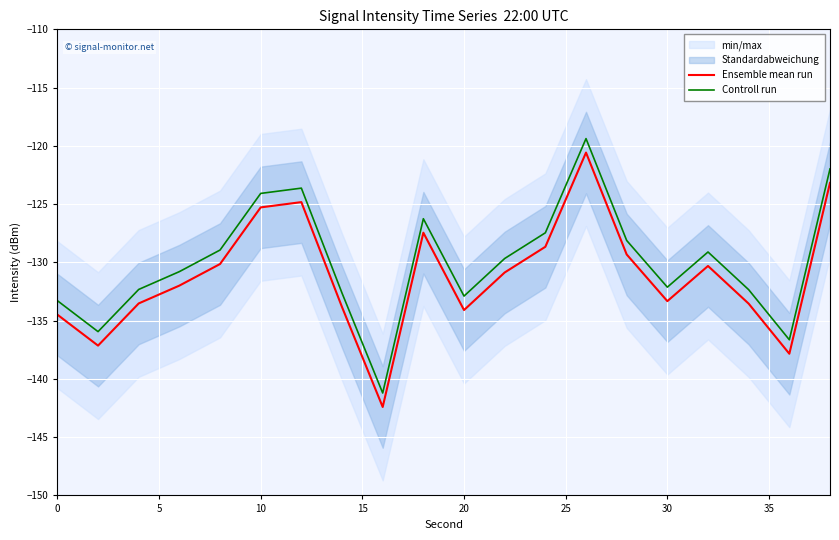

In Ensemble mean run, how many points are higher than both neighbors (excluding endpoints)?

4